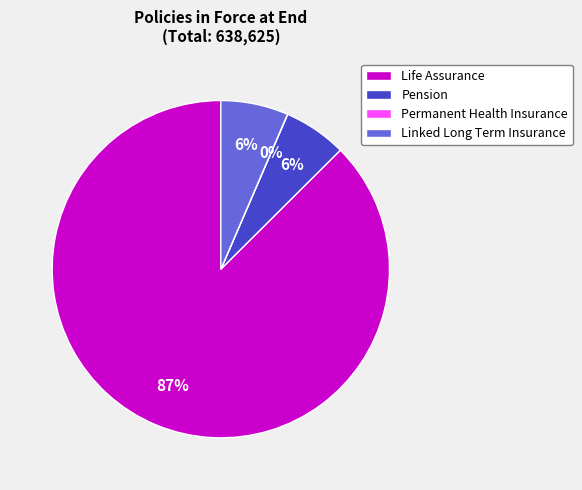

Does Life Assurance represent more than half of the total?

Yes